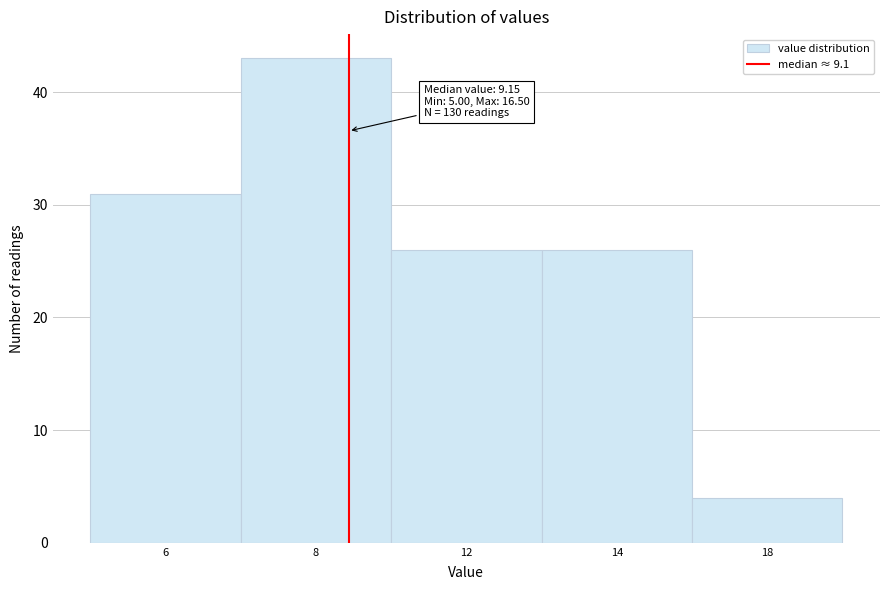

Reading left to right, transcribe all the data shown in this chart.

31	43	26	26	4